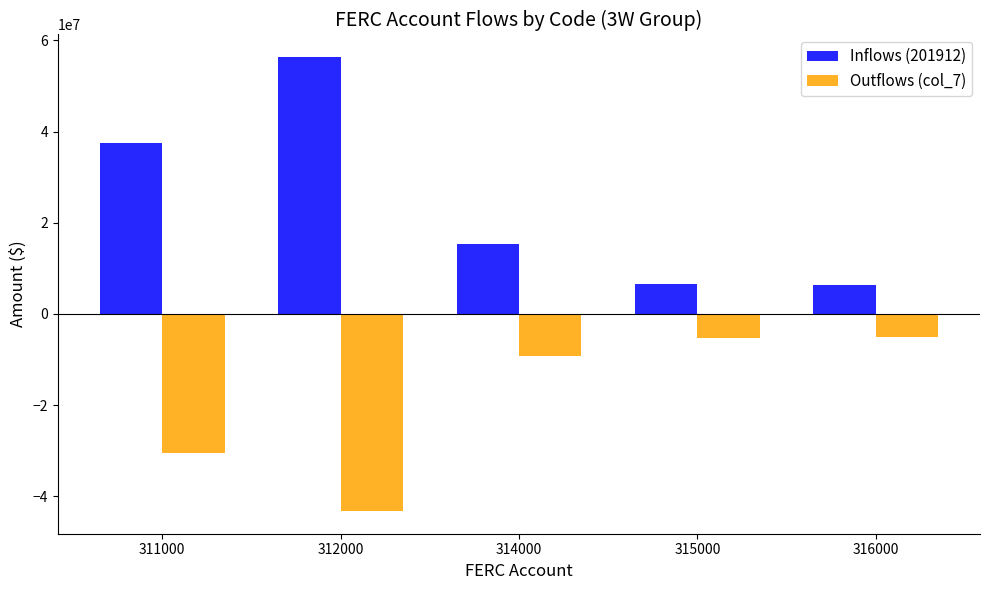

Are the bars grouped side by side (vs. stacked)?

Yes